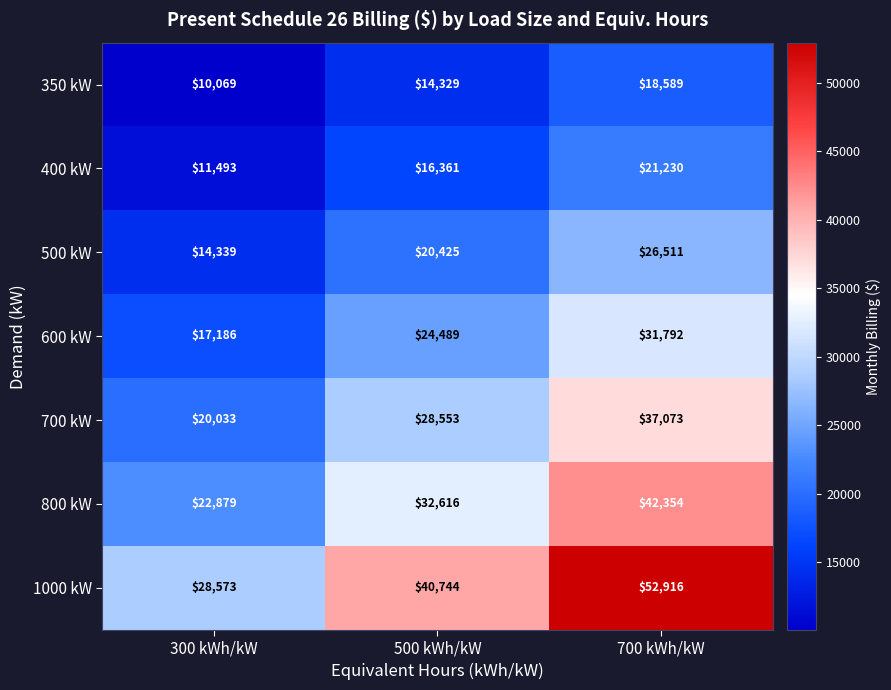

Rank the categories by 800 kW value from lowest to highest.

300 kWh/kW, 500 kWh/kW, 700 kWh/kW